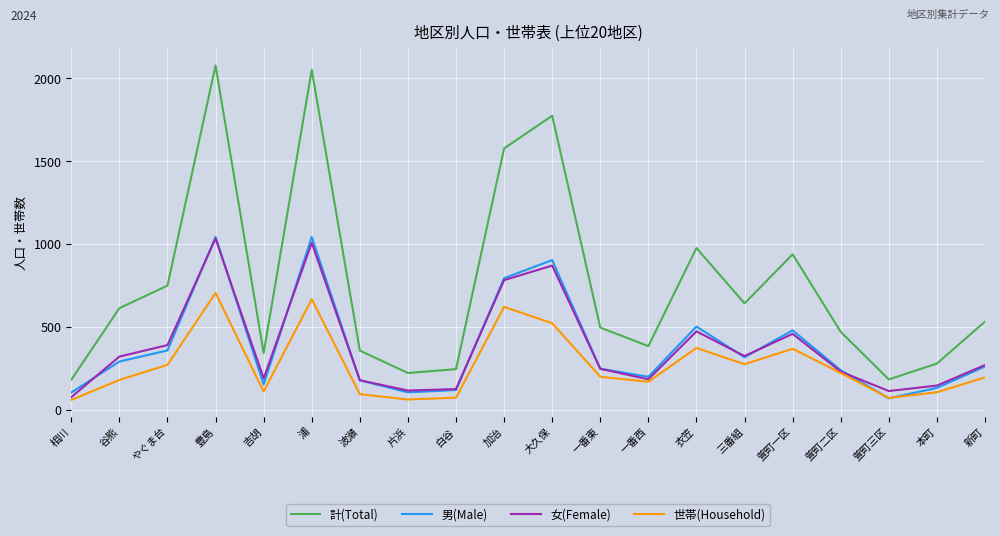

Is it true that 女(Female) equals 537 at 三番組?

False